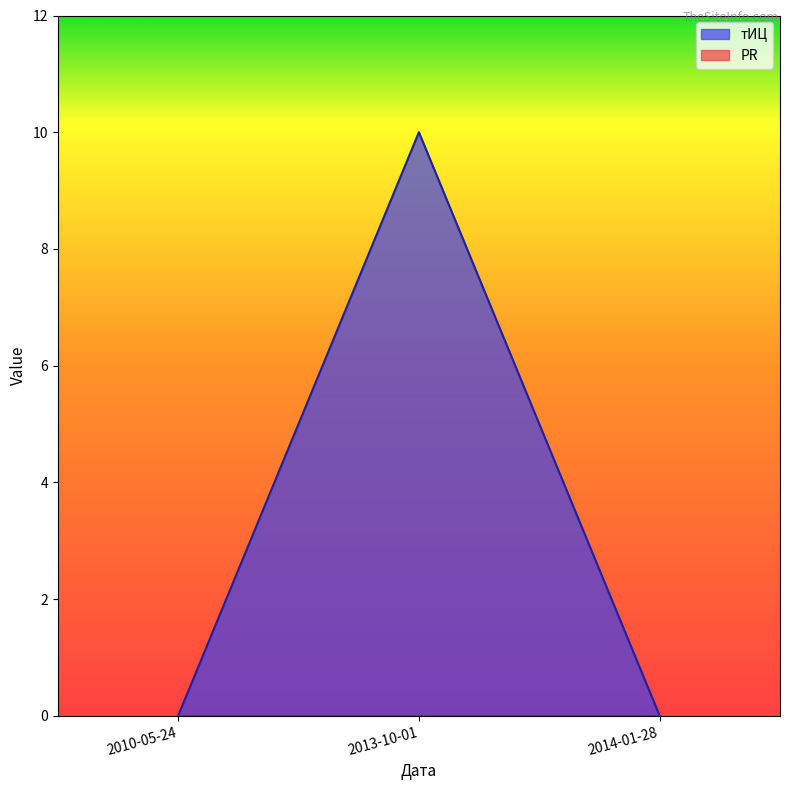

The value at 2014-01-28 is 0. True or false?

True